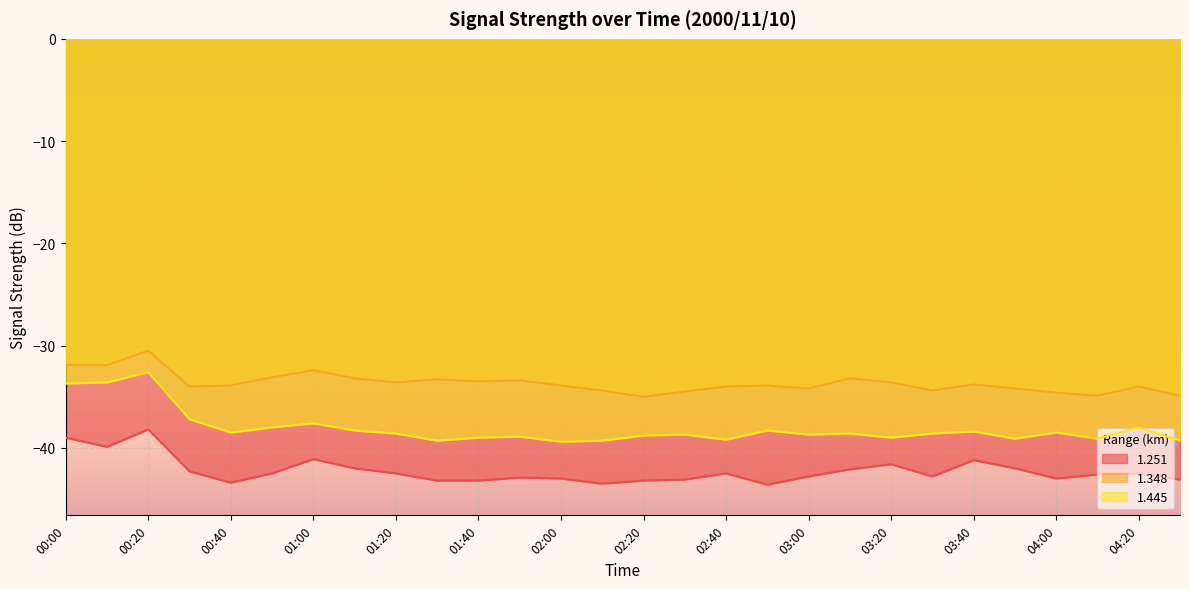

Which category has the highest value across all series?

00:20